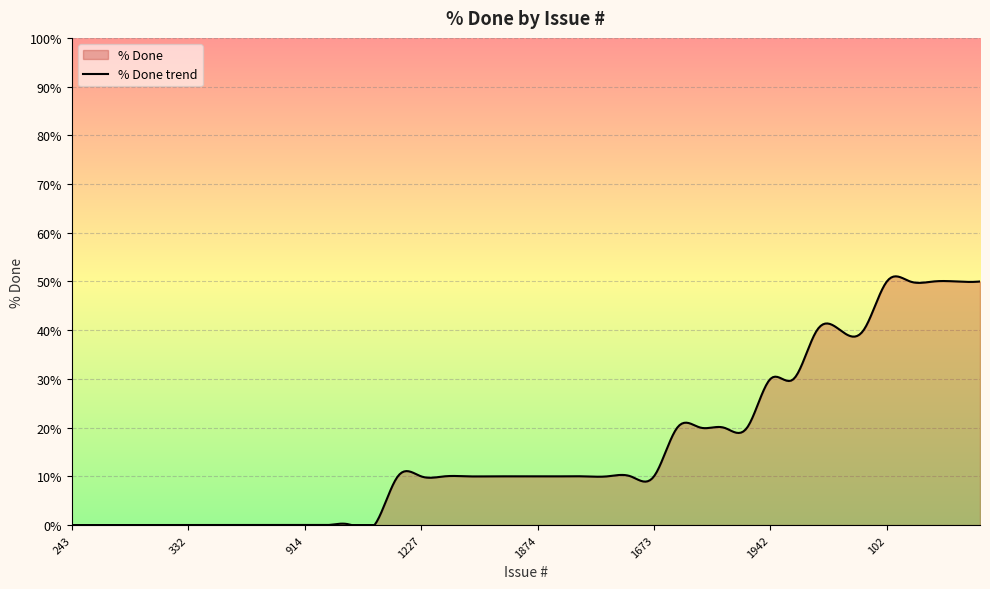

True or false: the data shows 0 at 319.

True